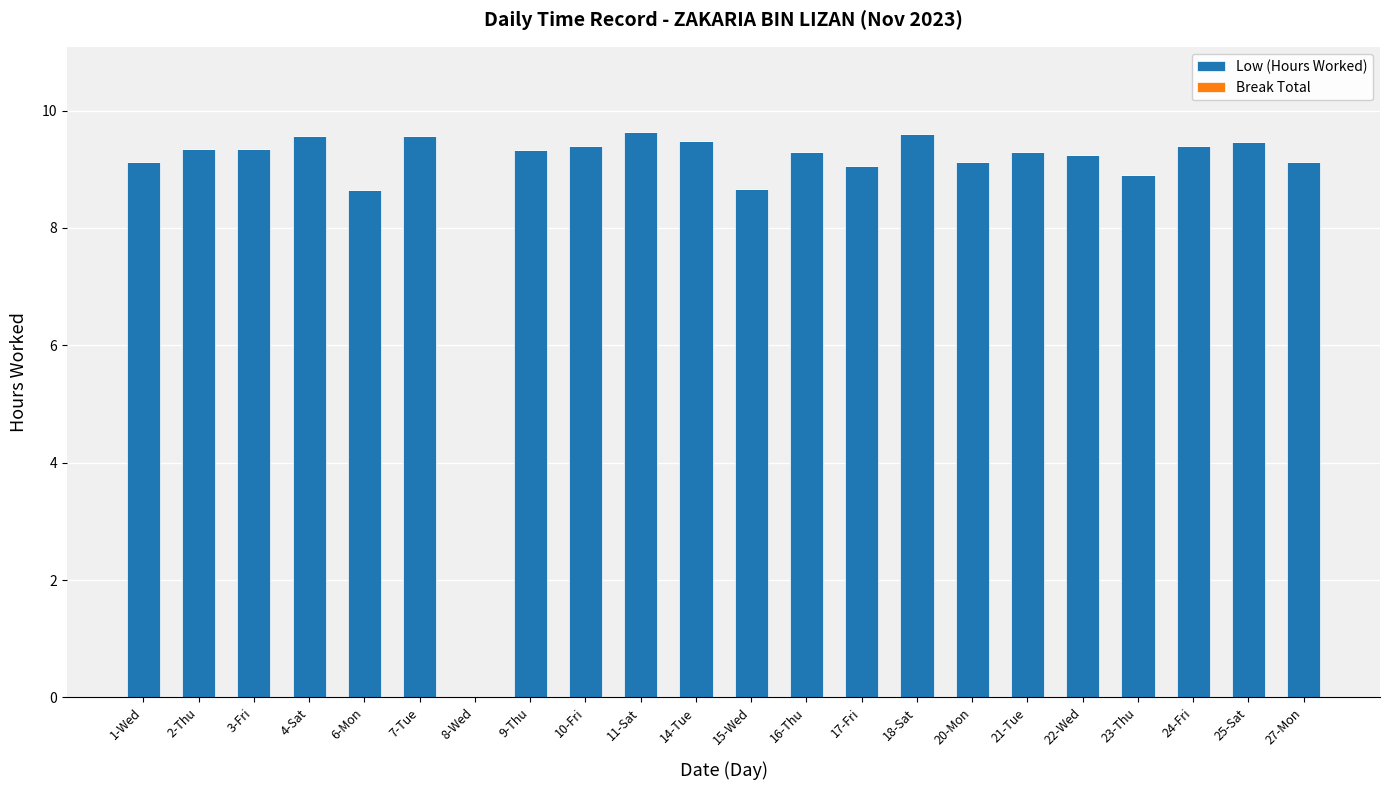

The value at 22-Wed is 14.9. True or false?

False